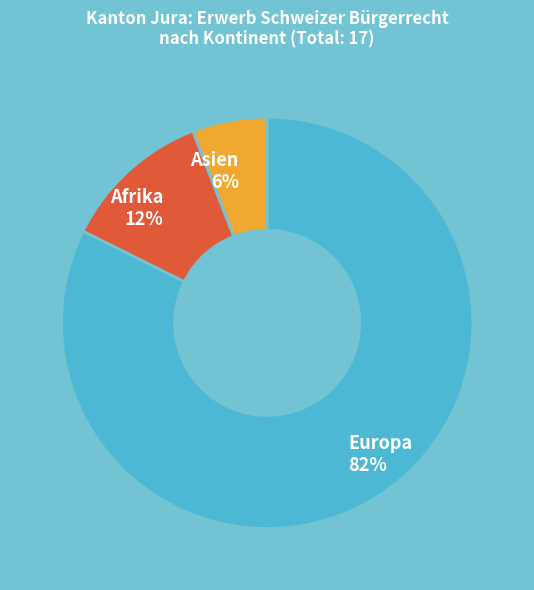

Which slice is the smallest?

Asien